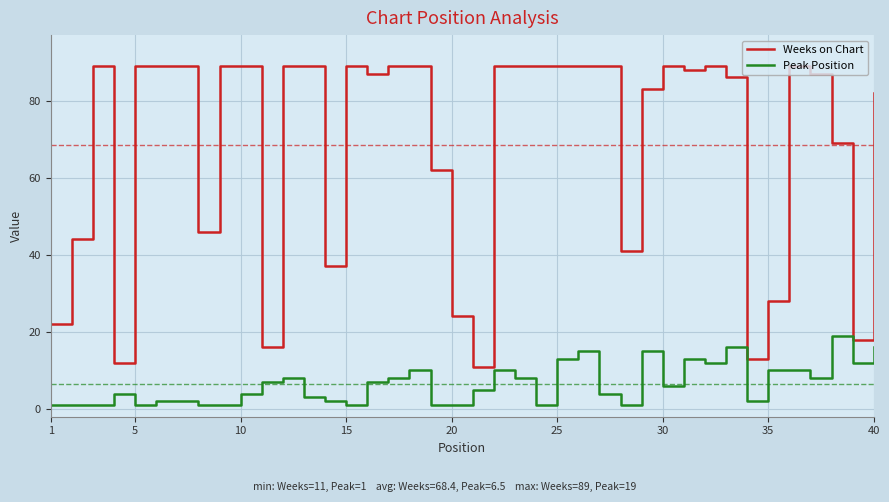

True or false: Weeks on Chart and Peak Position cross at least once.

False